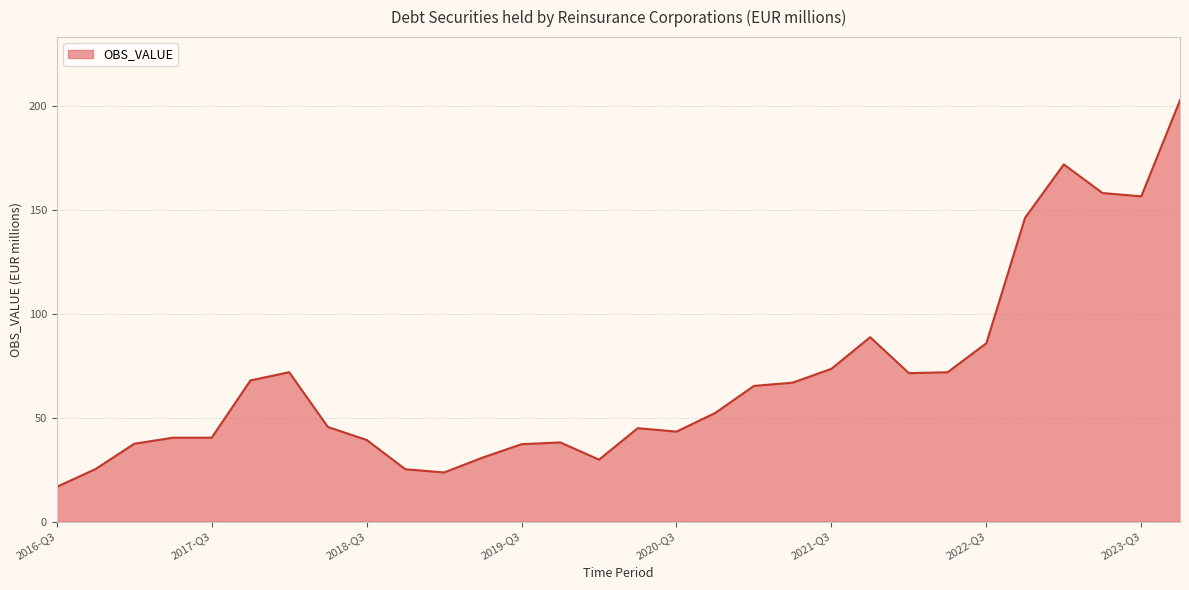

What is the greatest value displayed?

202.6